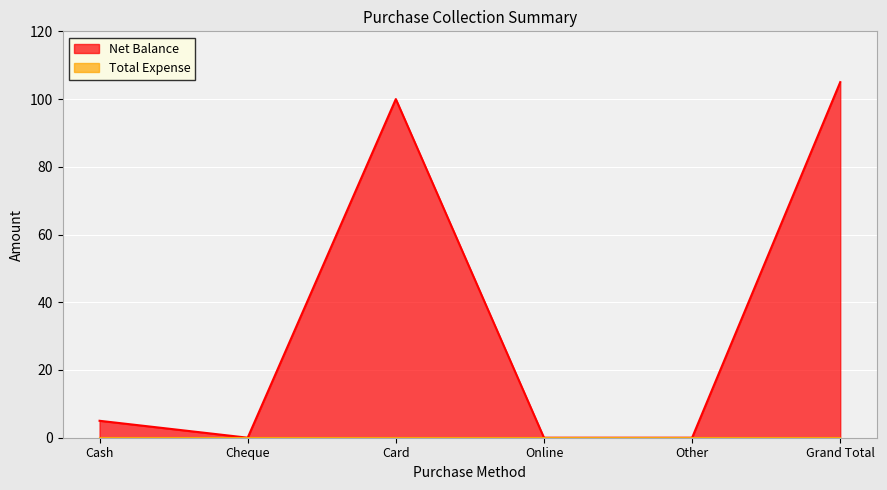

At which category does the chart reach its minimum across all series?

Cheque